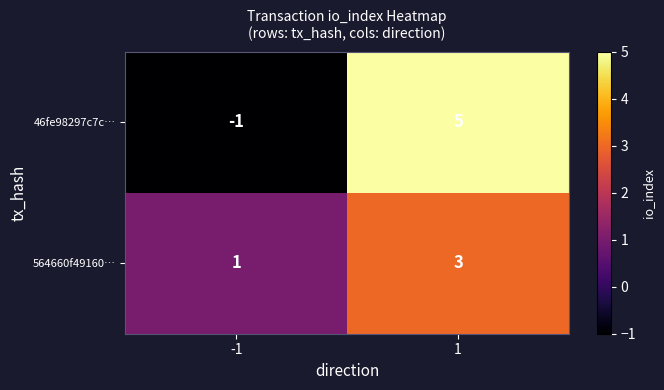

At which category does the chart reach its minimum across all series?

-1